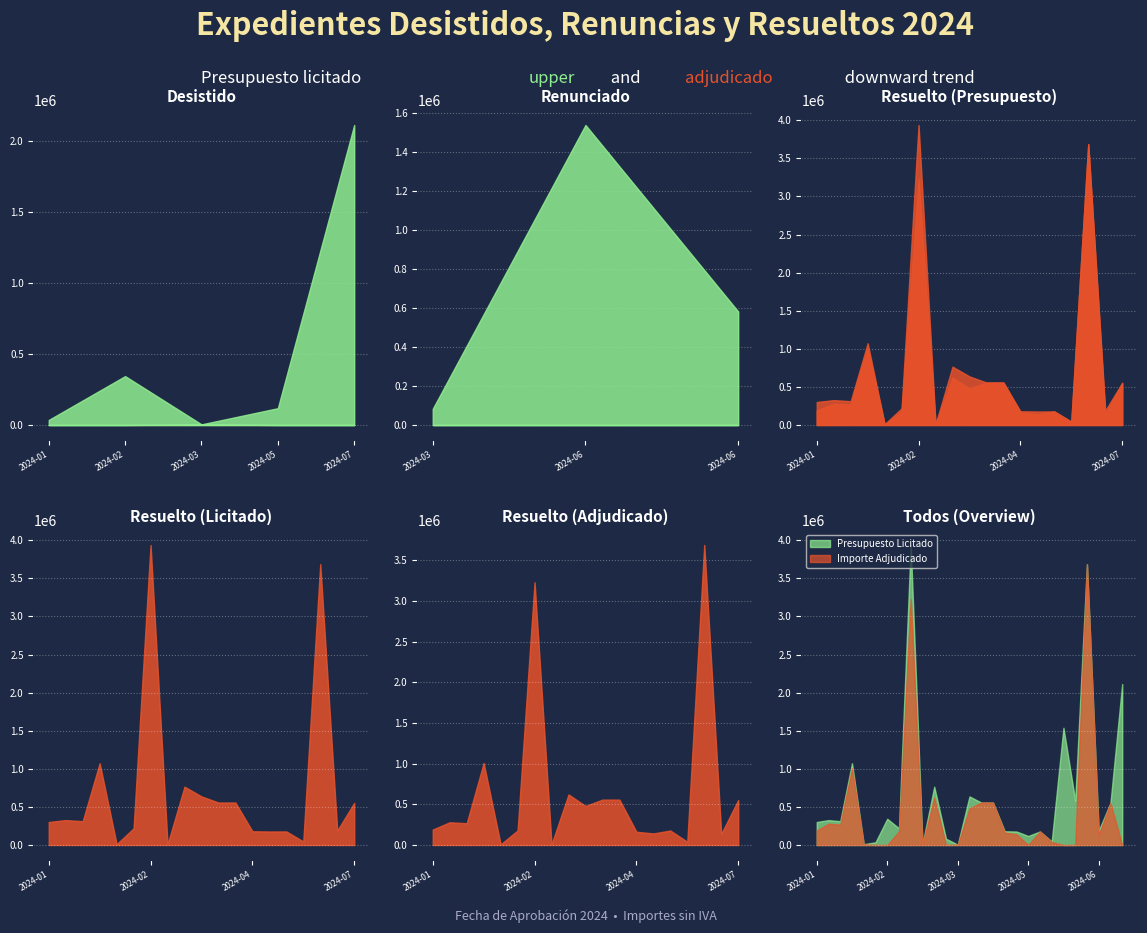

What is the average value of the Presupuesto Licitado series?

686609.4